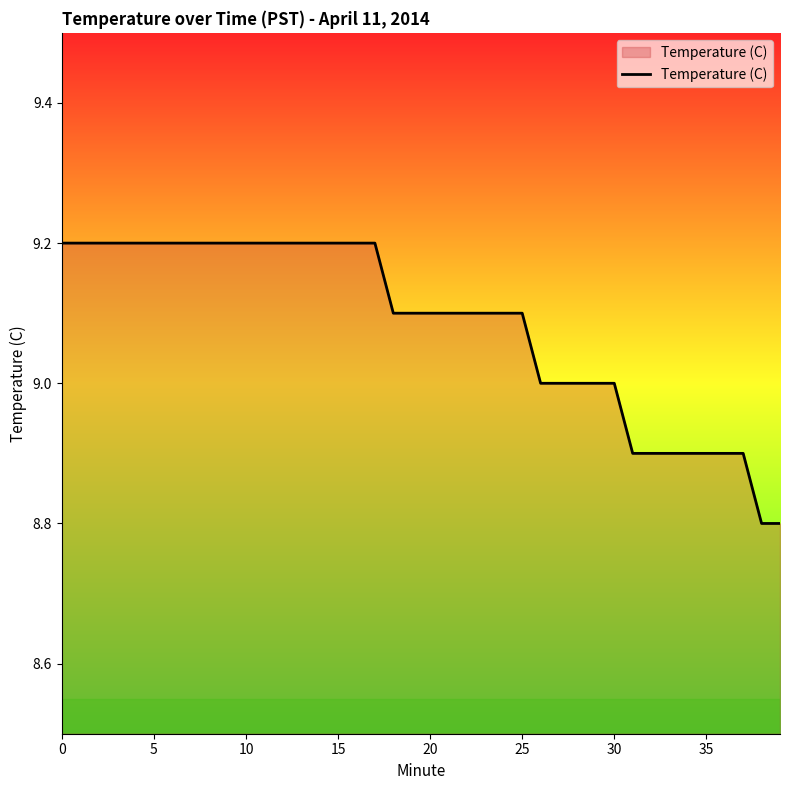

What is the difference between the maximum and minimum values?

0.4